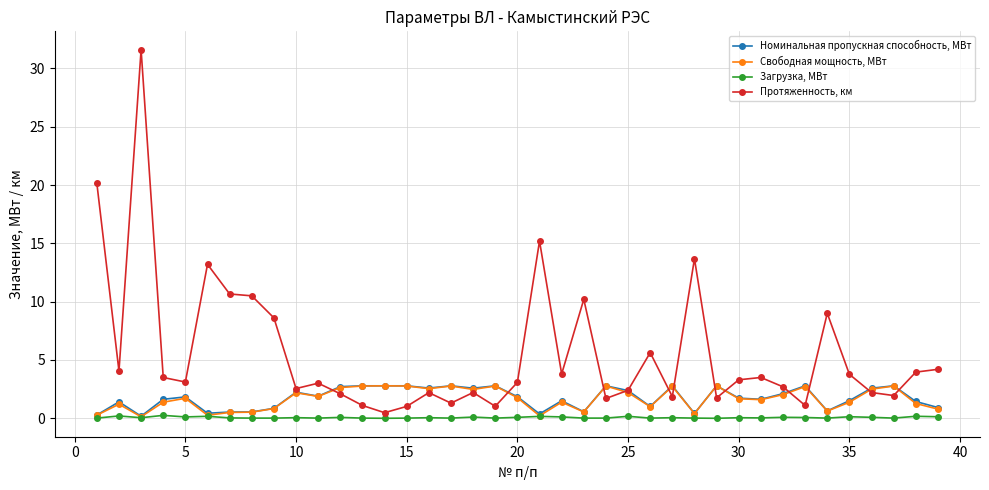

How many data points does each series have?

39